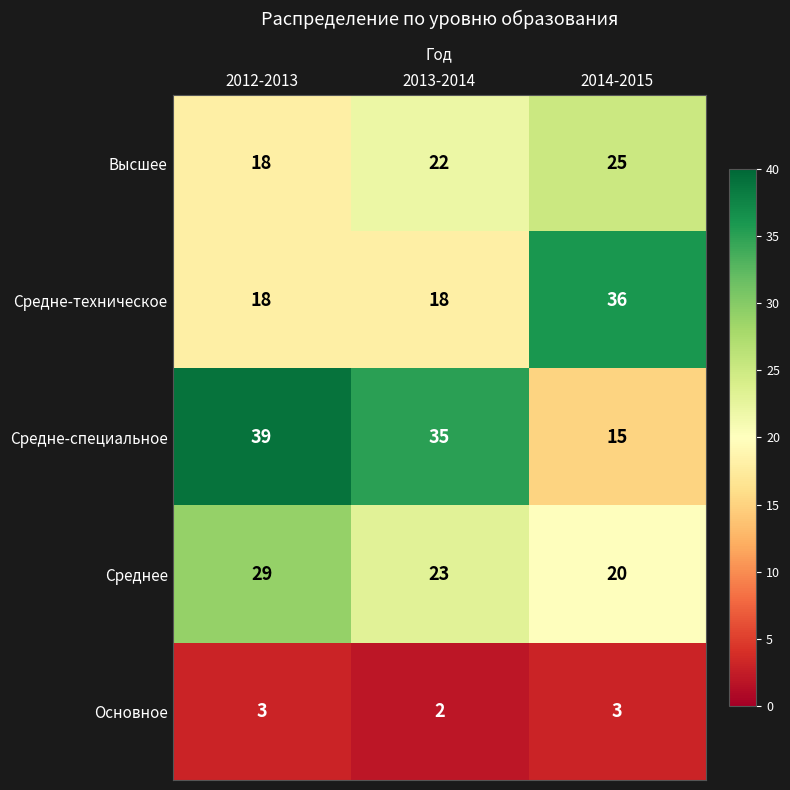

True or false: Средне-специальное has a value of 15 at 2014-2015.

True